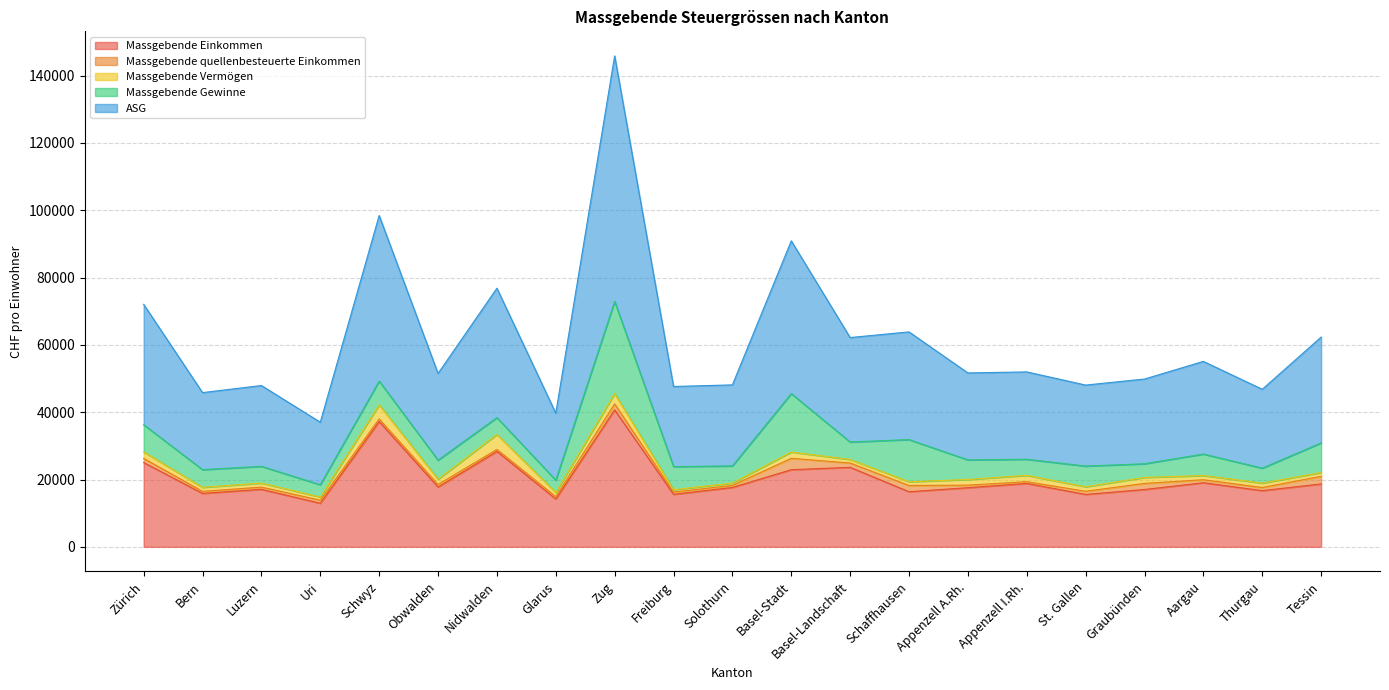

What is the total value across all series at Schaffhausen?

63868.0